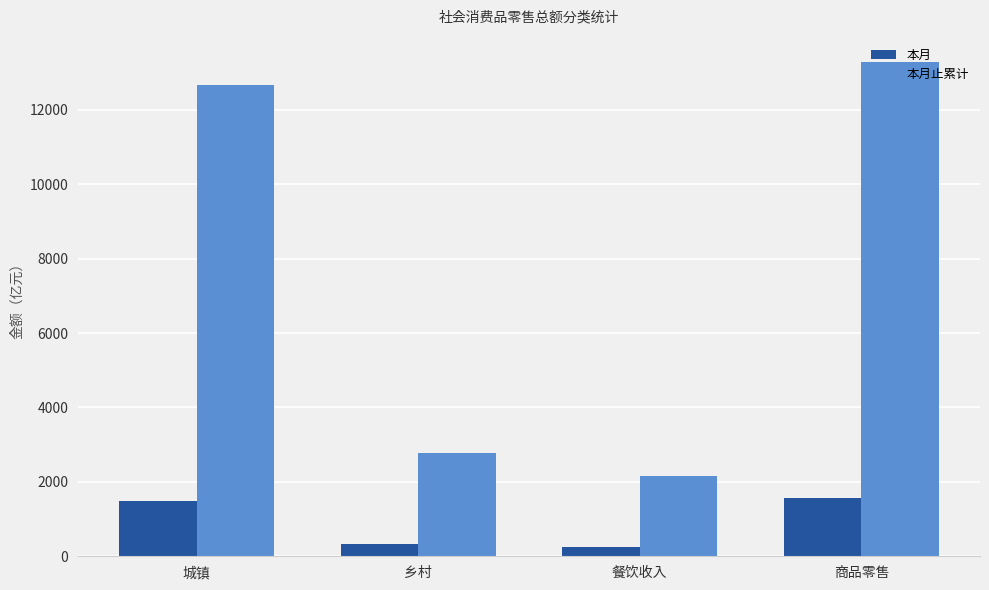

The 本月止累计 series shows 18228.4 at 城镇. True or false?

False